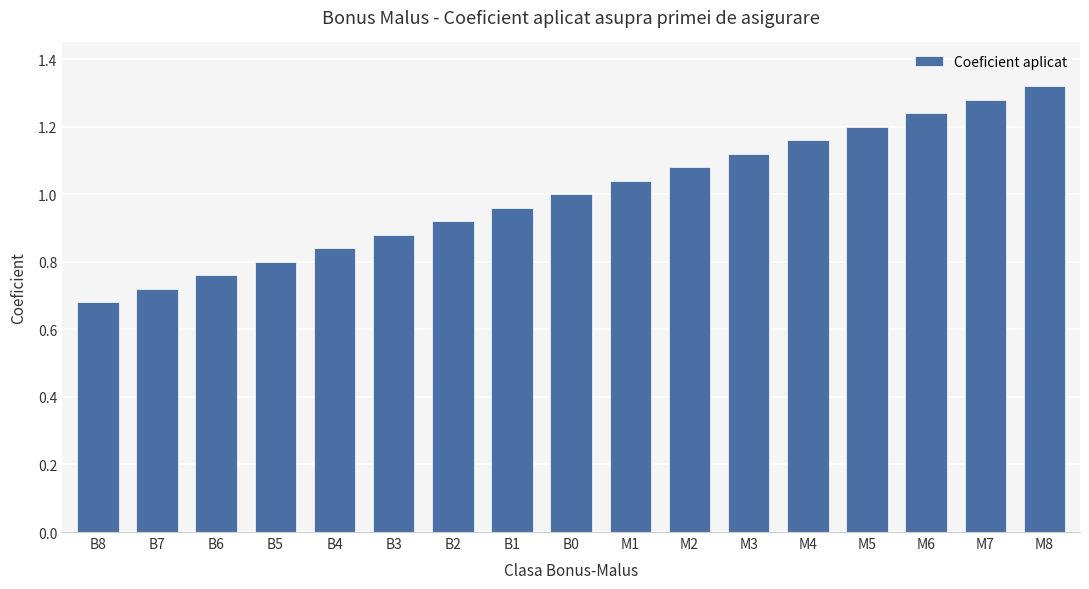

Which label corresponds to the largest value in the chart?

M8